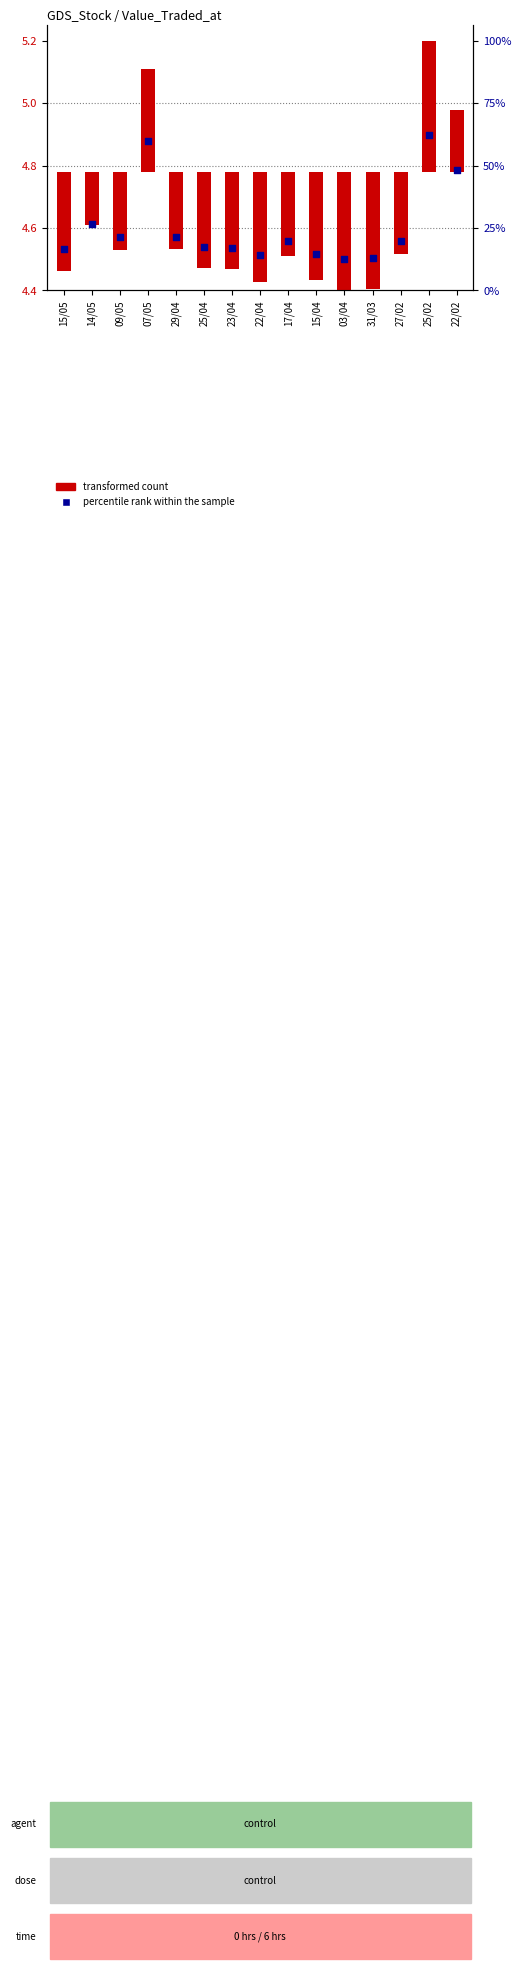

Which series has the largest Y range (max minus min)?

transformed count